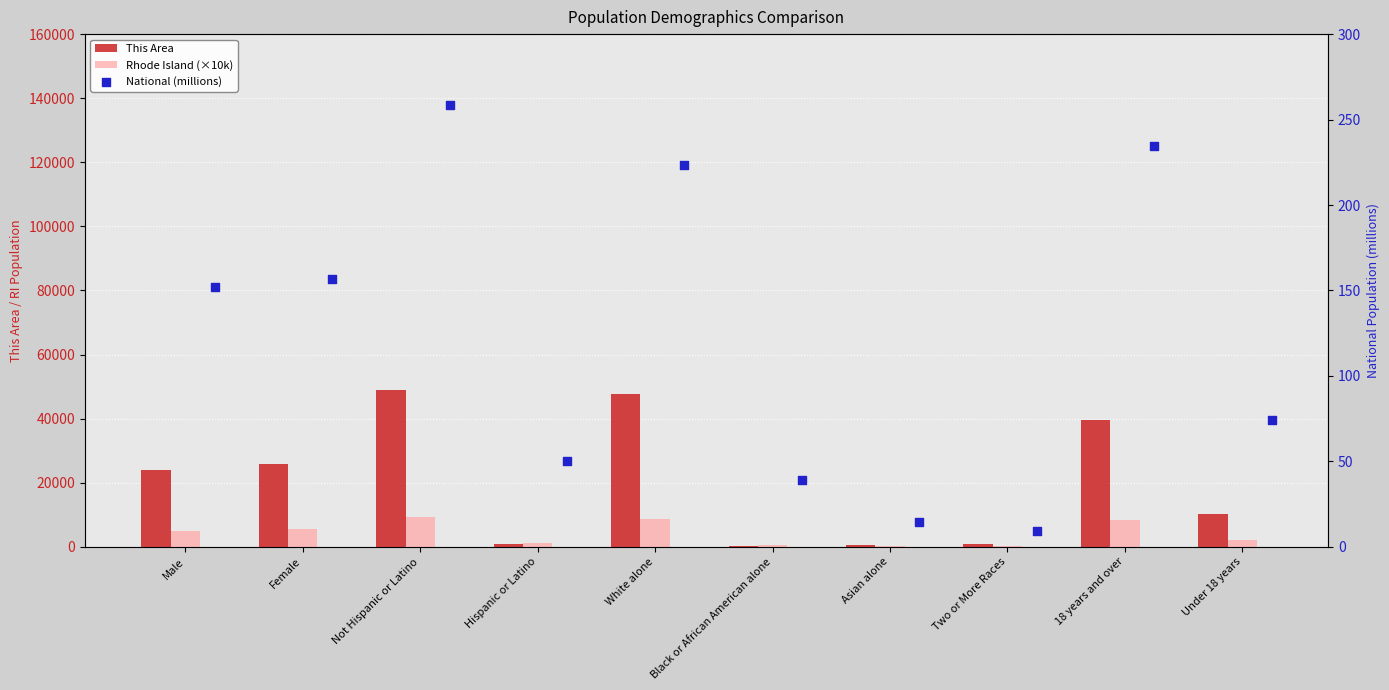

What are all the series names shown in the legend?

This Area, Rhode Island (×10k), National (millions)